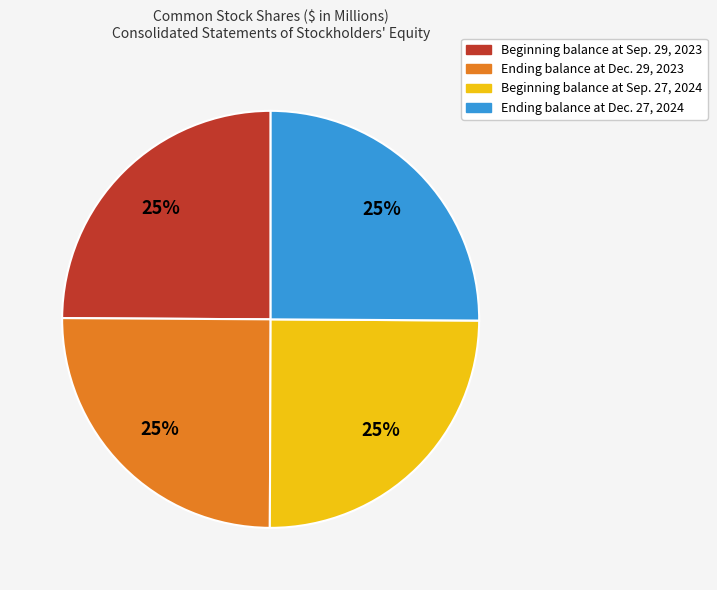

What percentage is the Ending balance at Dec. 29, 2023 slice, to the nearest percent?

25%